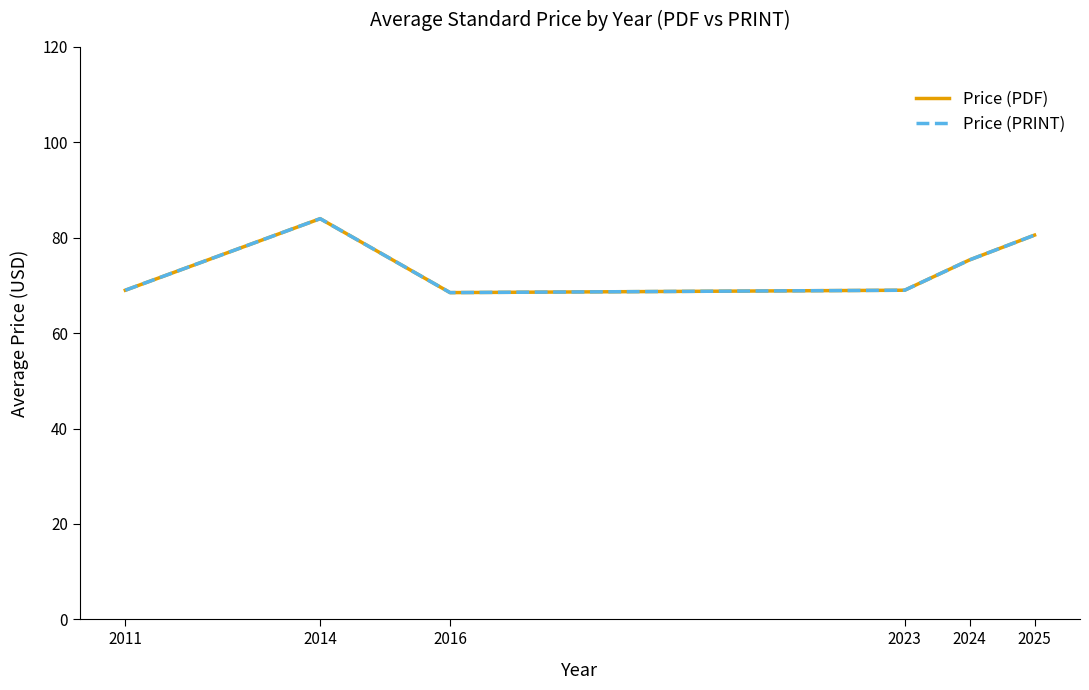

True or false: Price (PRINT) has a value of 127.3 at 2014.

False